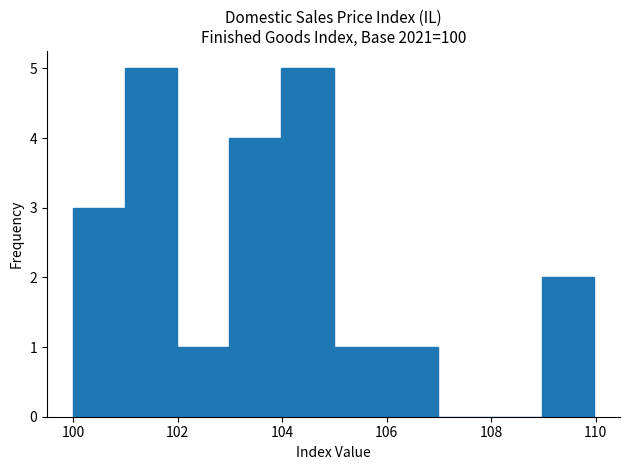

What is the height of the bar covering 100 to 101 on the x-axis? Neither the bar edges nor the heights are printed on the chart, so give them approximately, as read against the axes.

3